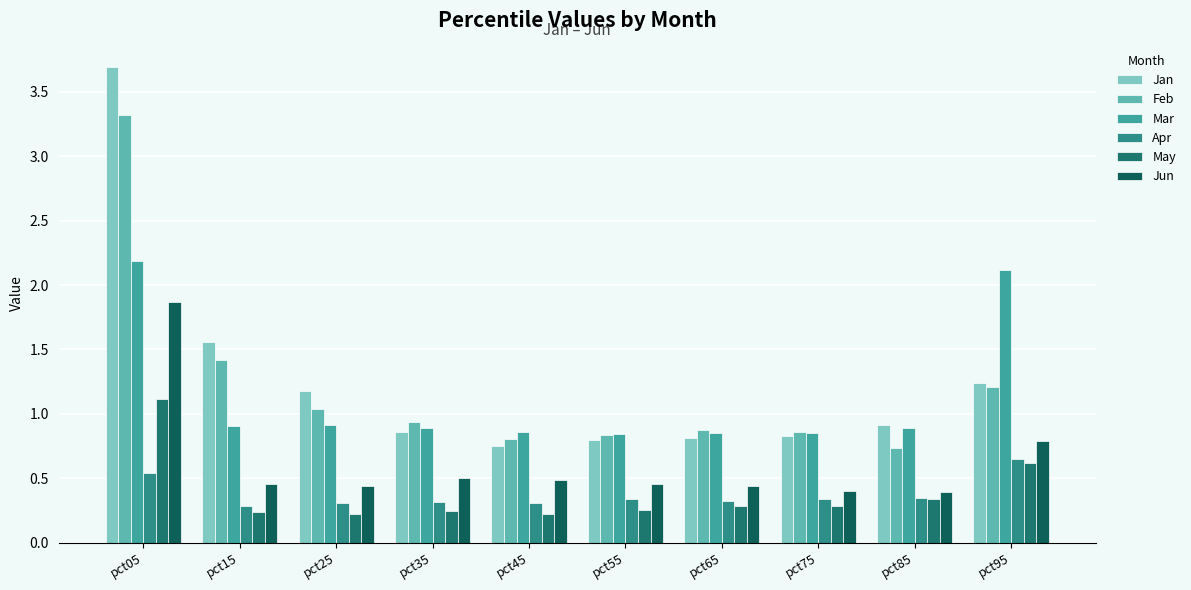

What are all the series names shown in the legend?

Jan, Feb, Mar, Apr, May, Jun